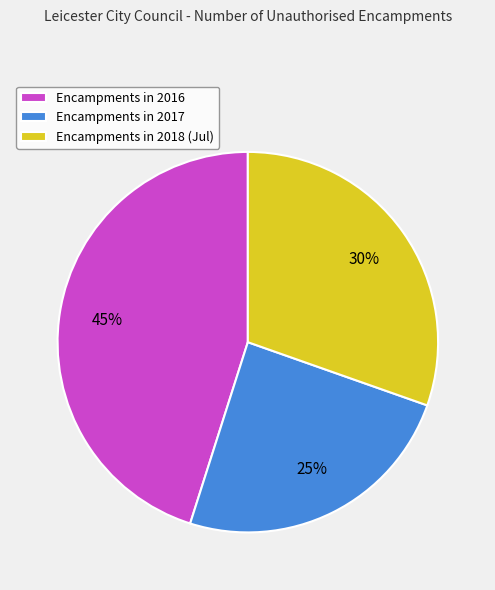

What is the largest slice in the pie chart?

Encampments in 2016